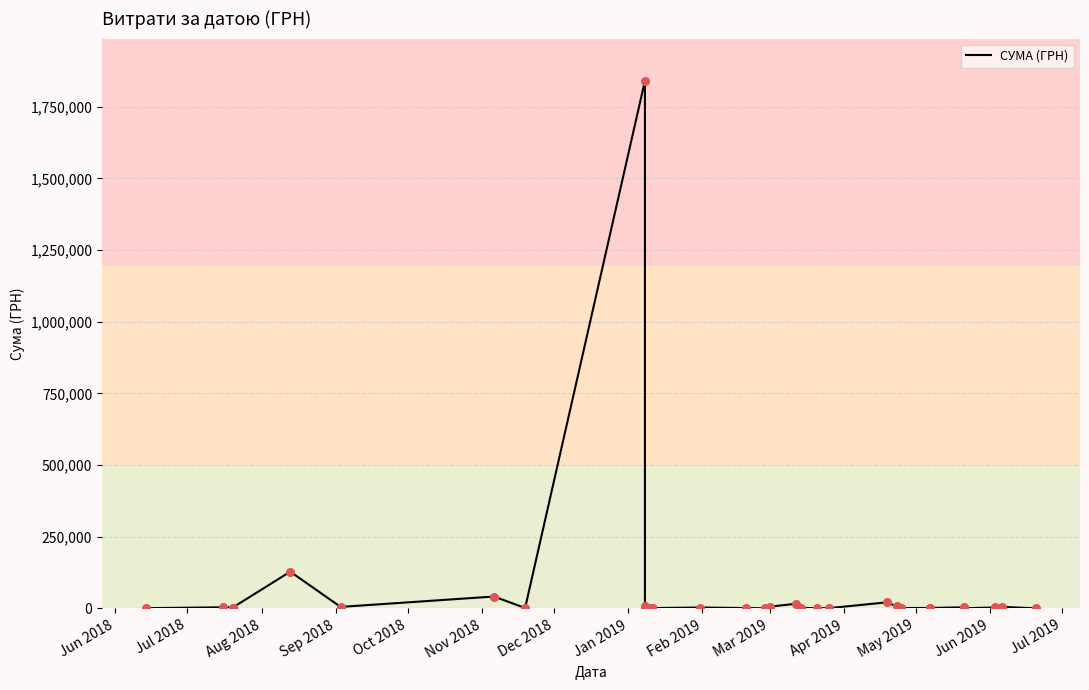

Which has a higher value, Jun 2018 or Oct 2018?

Oct 2018